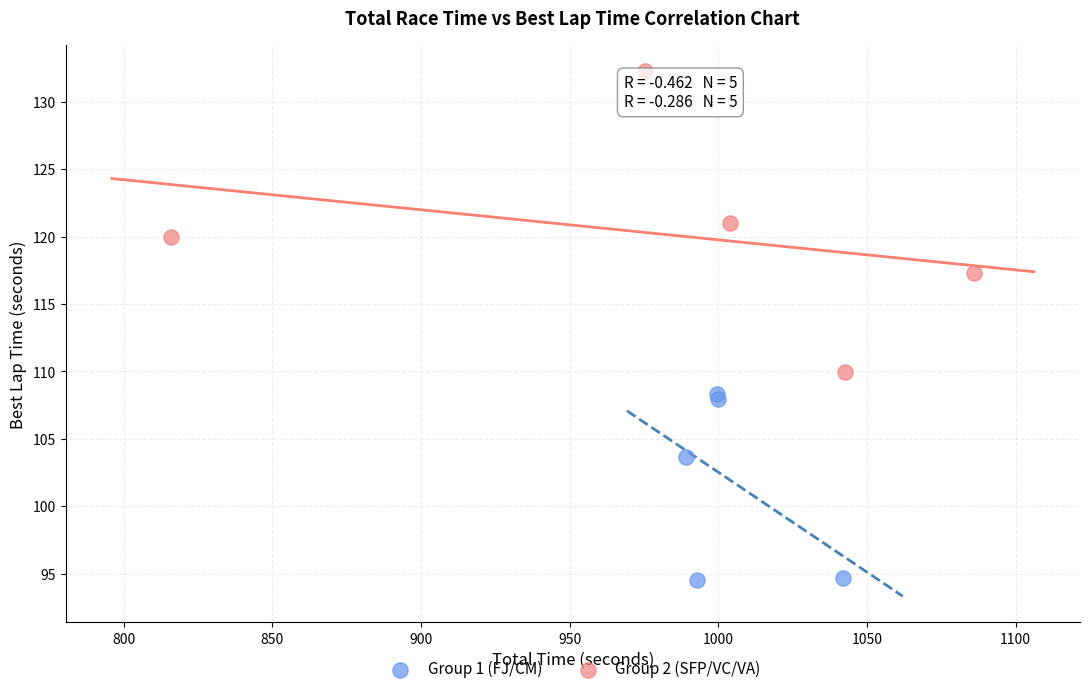

Which series contains the lowest Y value?

Group 1 (FJ/CM)